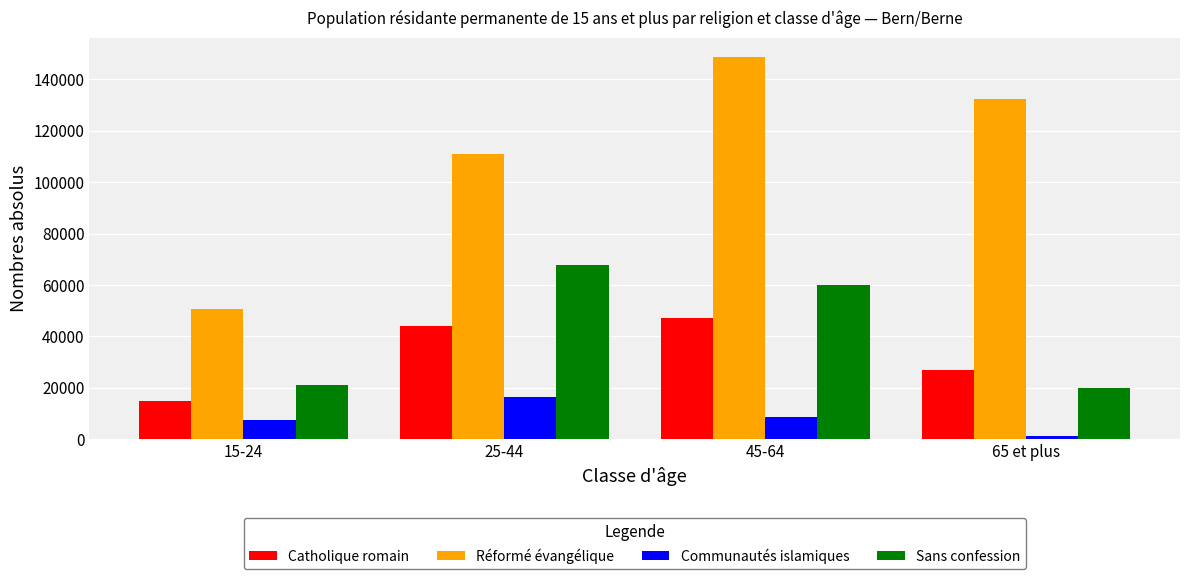

Which series changed the most between 45-64 and 65 et plus?

Sans confession